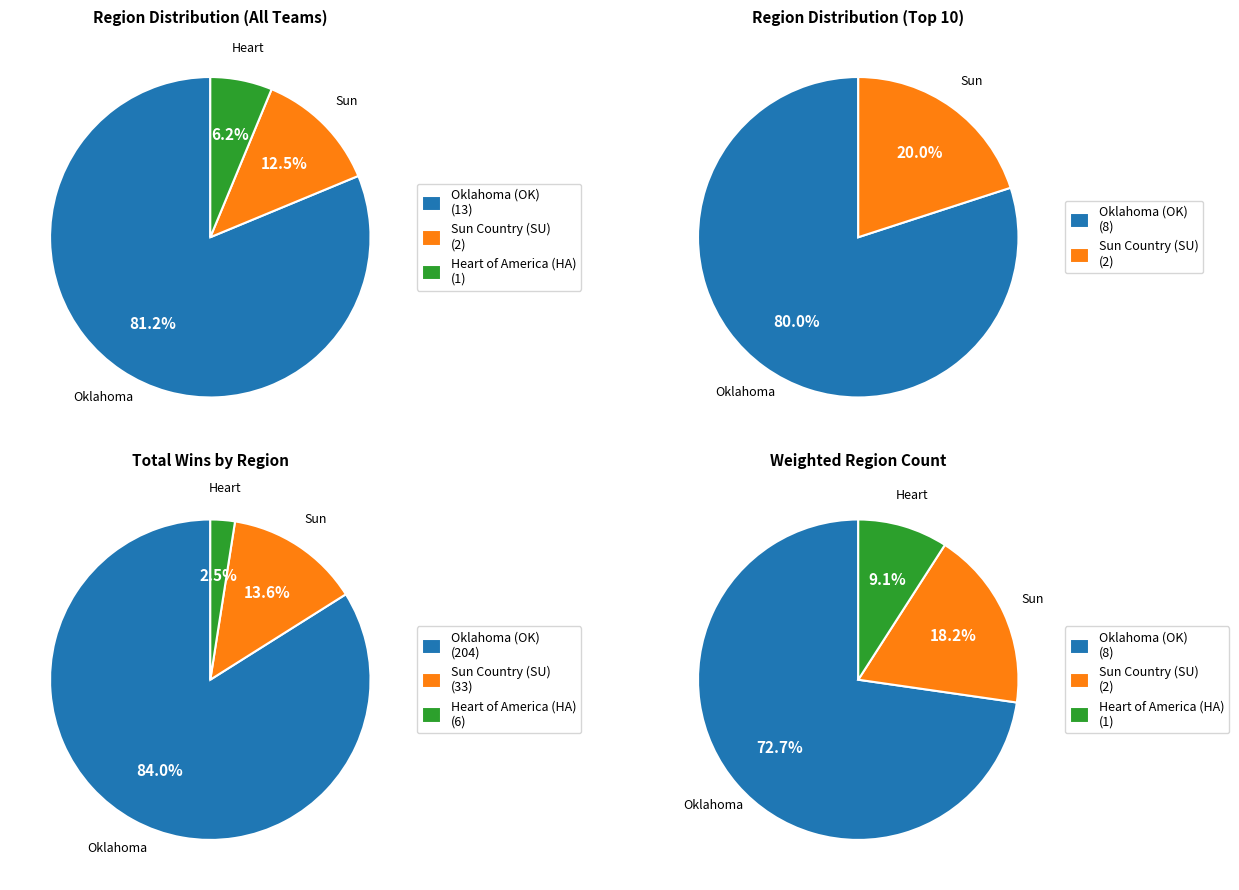

Between Sun Country (SU) and Heart of America (HA), which is larger?

Sun Country (SU)